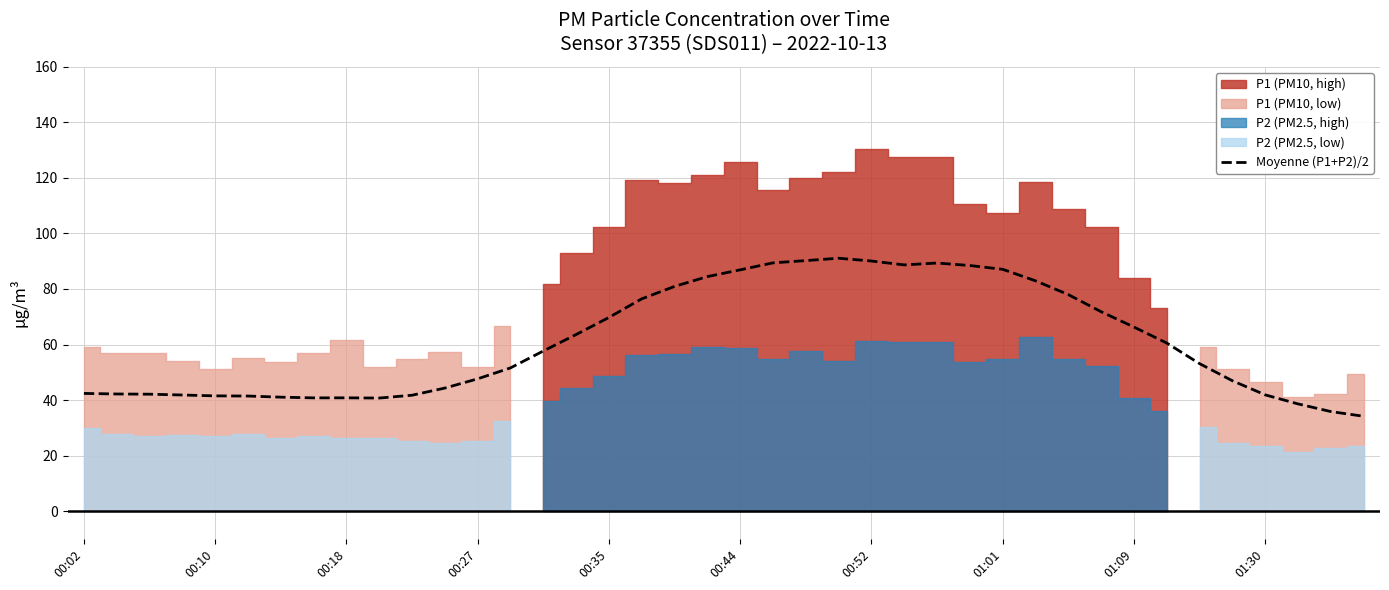

What is the lowest value of the Moyenne (P1+P2)/2 series?

34.2